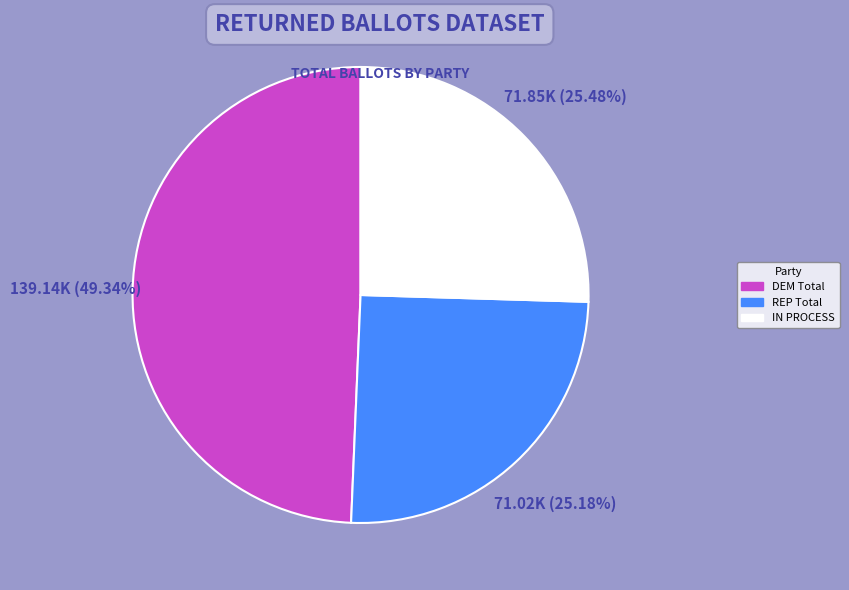

What is the ratio of the value at DEM Total to the value at IN PROCESS?

1.9